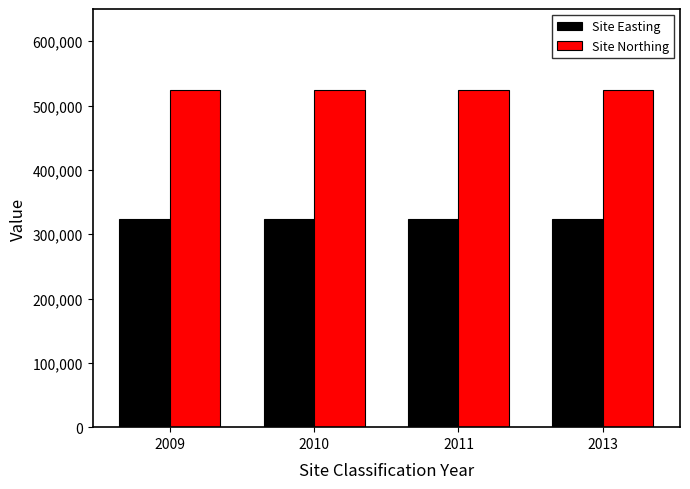

Rank the series at 2011 from highest to lowest value.

Site Northing, Site Easting